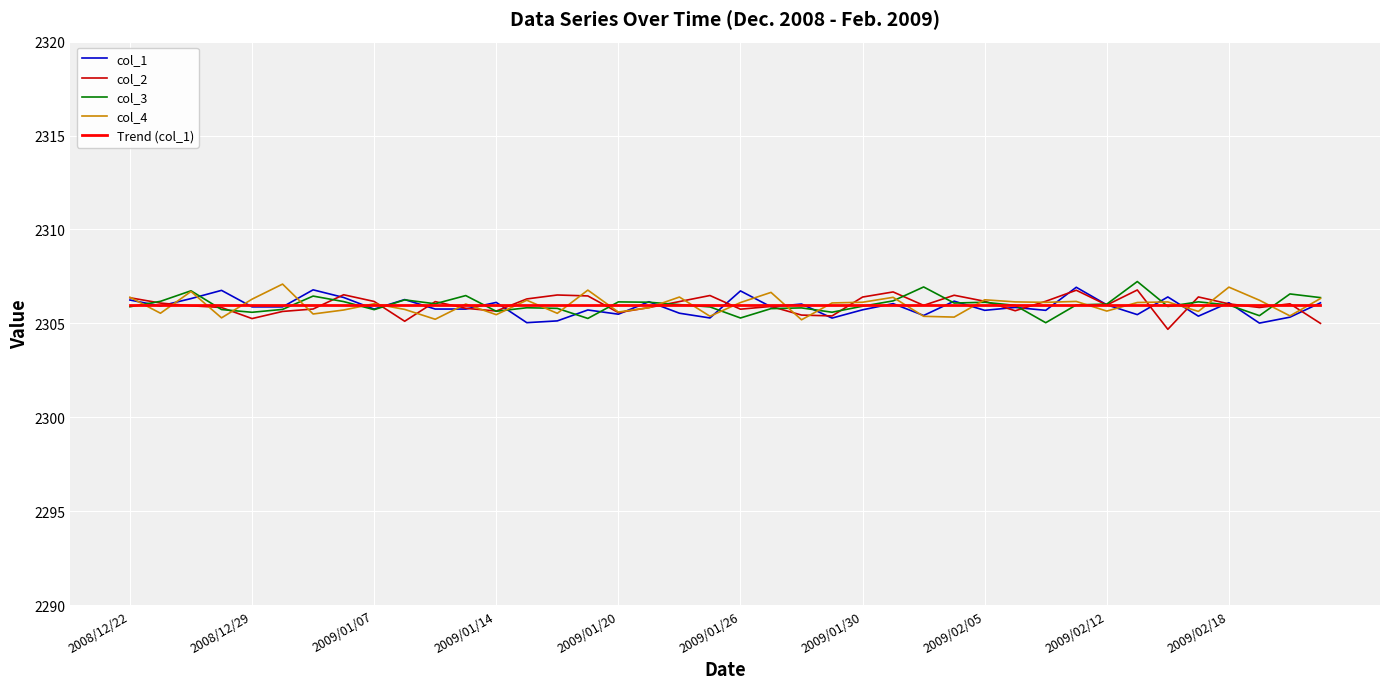

What is the maximum value for Trend (col_1)?

2306.0